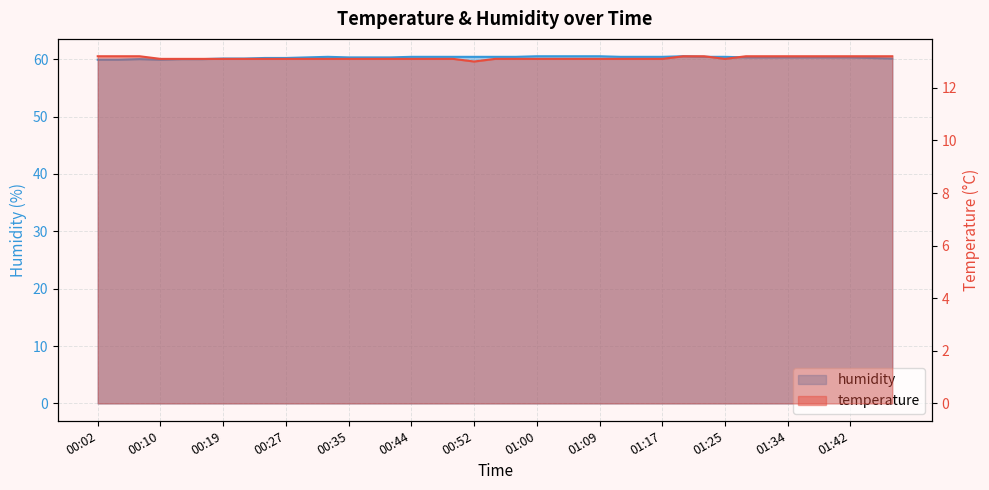

Rank the series by their maximum value, from lowest to highest.

temperature, humidity